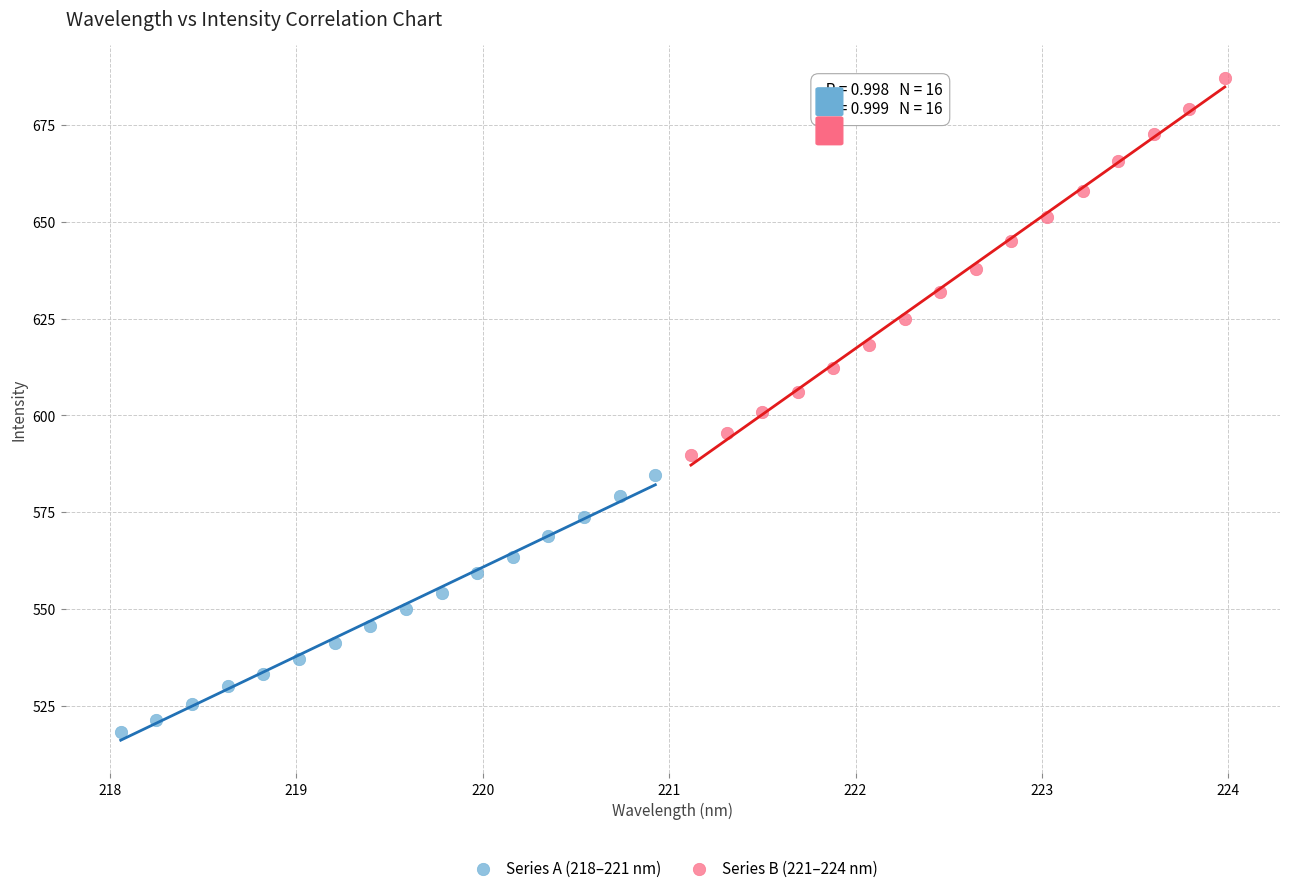

What are all the series names shown in the legend?

Series A (218–221 nm), Series B (221–224 nm)